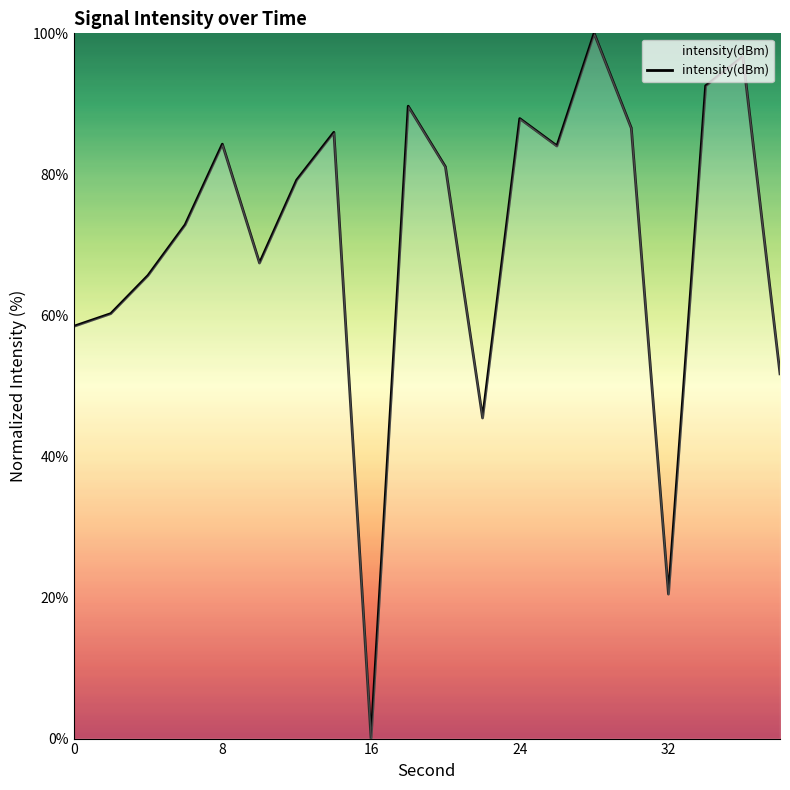

What is the difference between the maximum and minimum values?

100.0